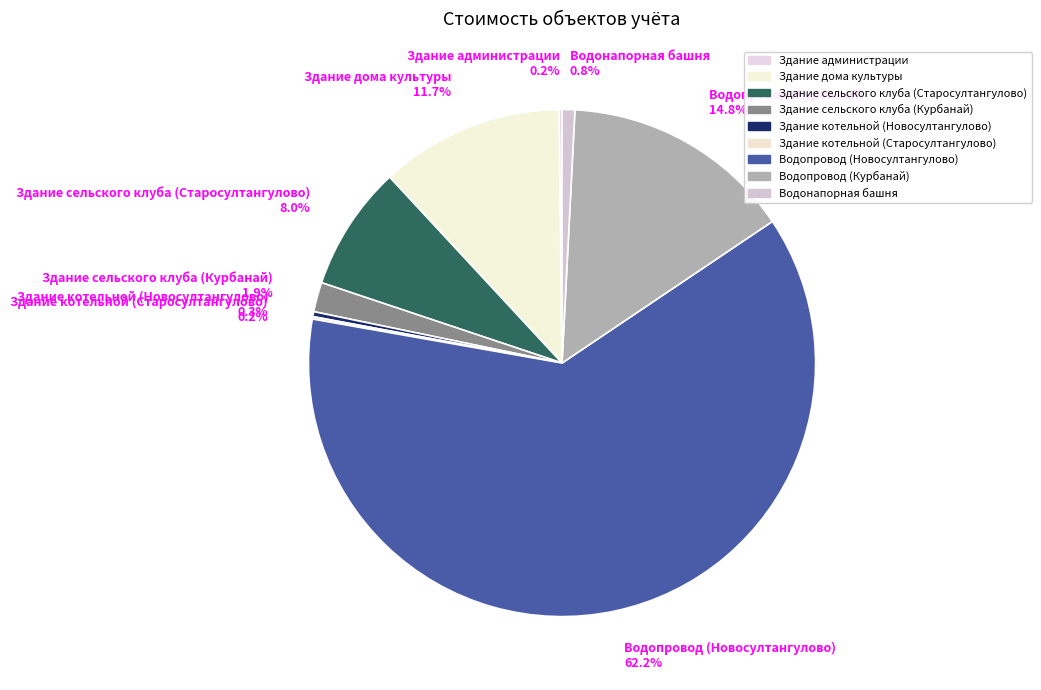

Which has a higher value, Здание котельной (Новосултангулово) 0.3% or Здание сельского клуба (Курбанай) 1.9%?

Здание сельского клуба (Курбанай) 1.9%